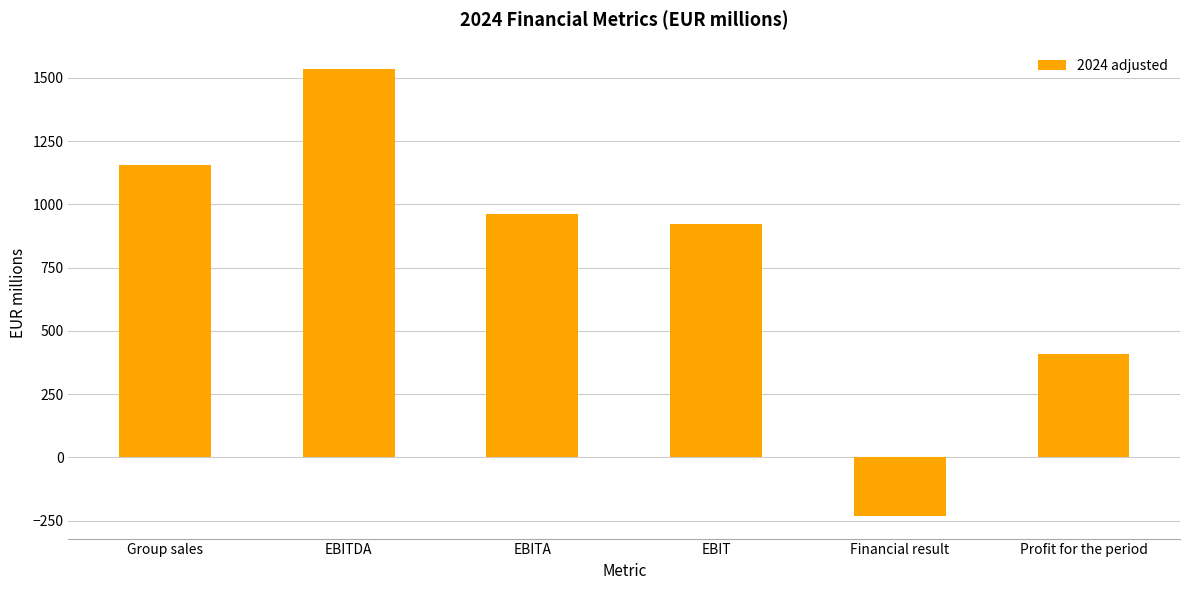

Are the bars horizontal?

No